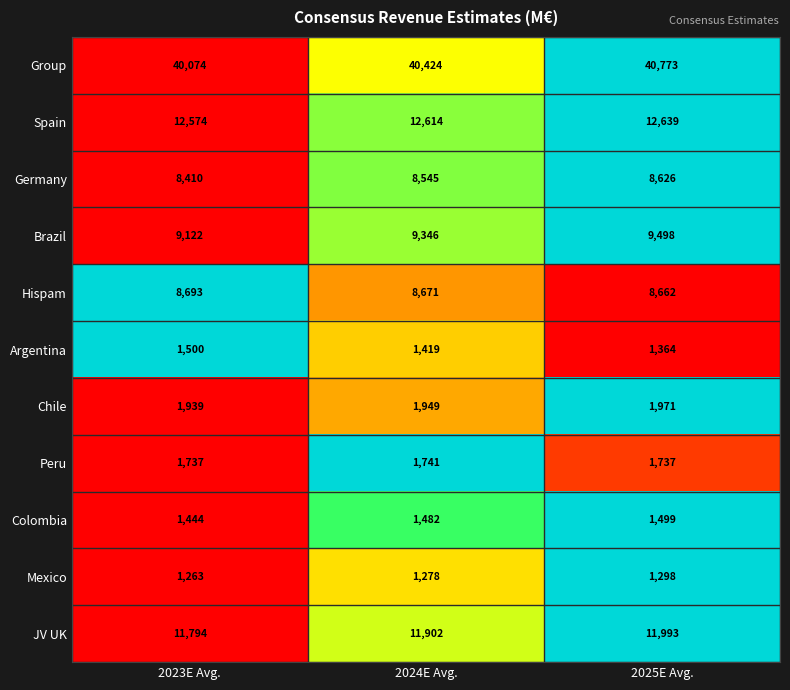

The Chile series shows 1949 at 2024E Avg.. True or false?

True